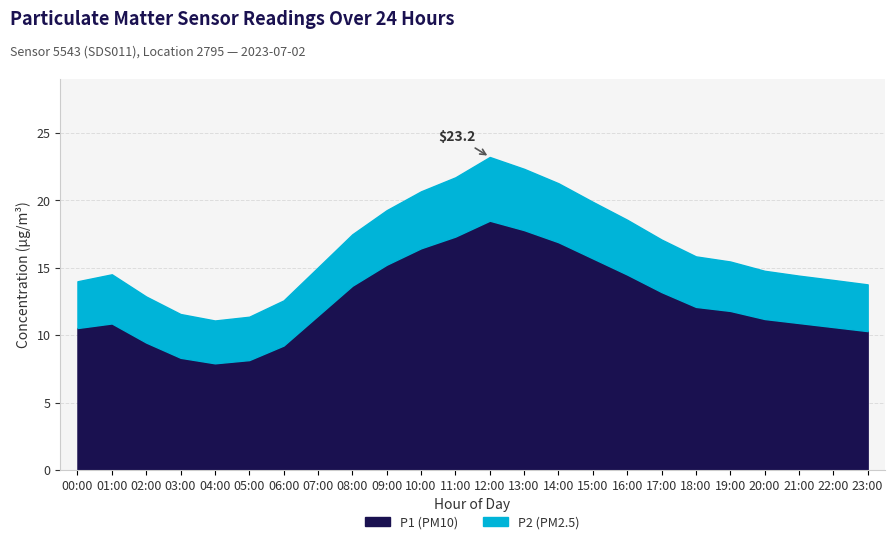

True or false: P1 and P2 cross at least once.

False